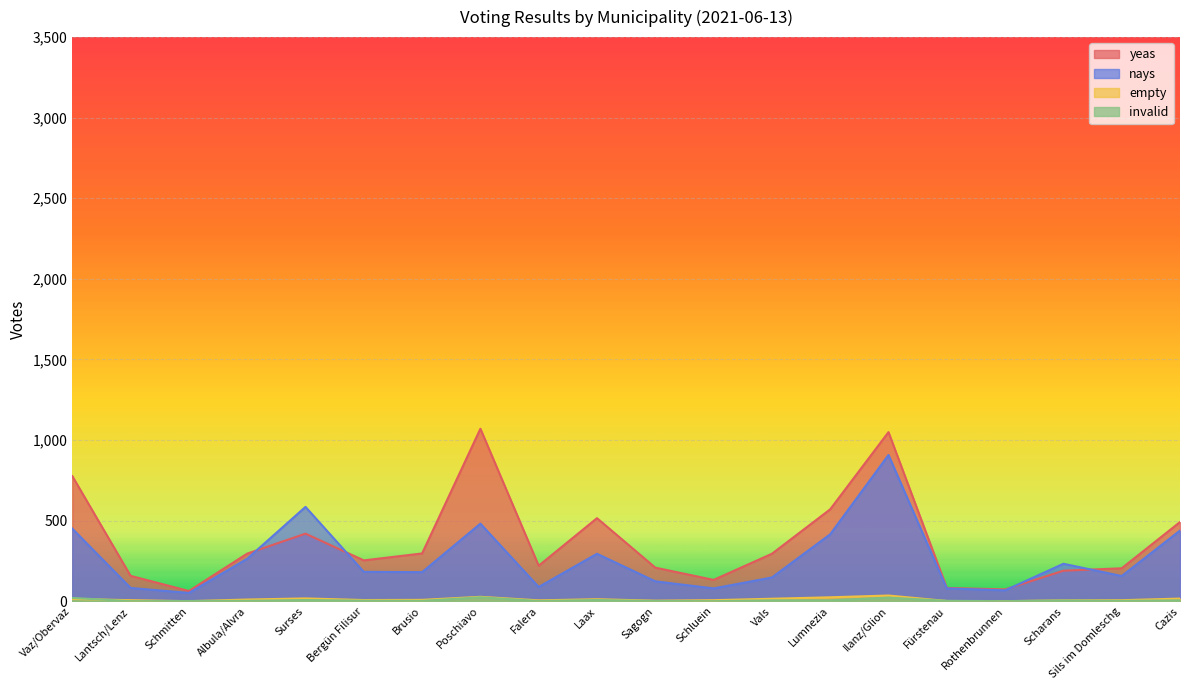

What is the label of the 11th point from the right?

Laax